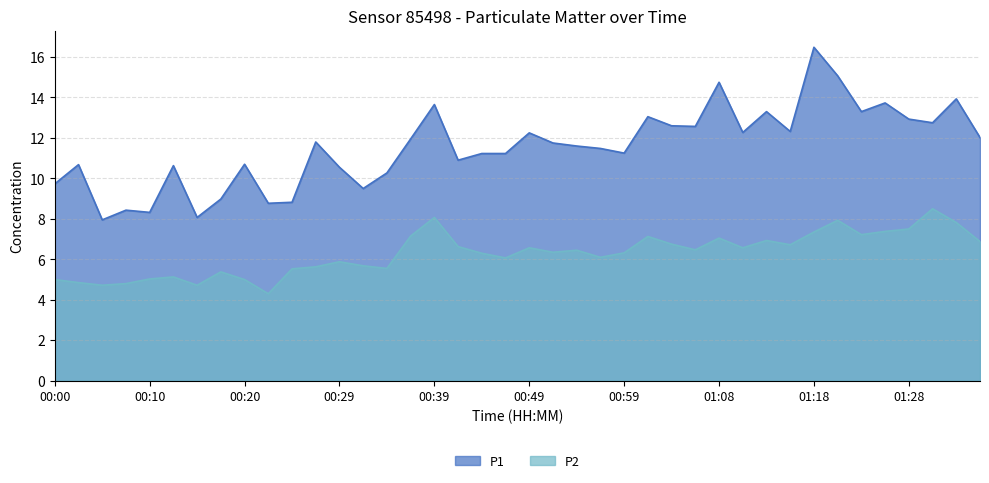

Between 00:15 and 00:39, which series saw the biggest shift?

P1